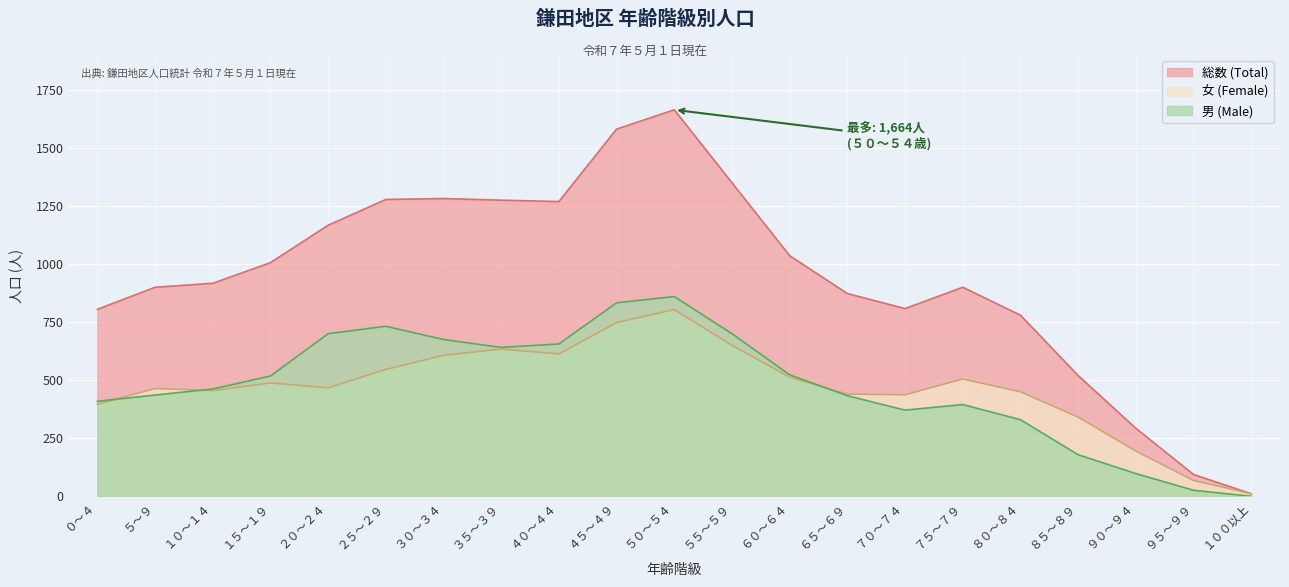

Which has a higher value, ０～４ or ３５～３９?

３５～３９